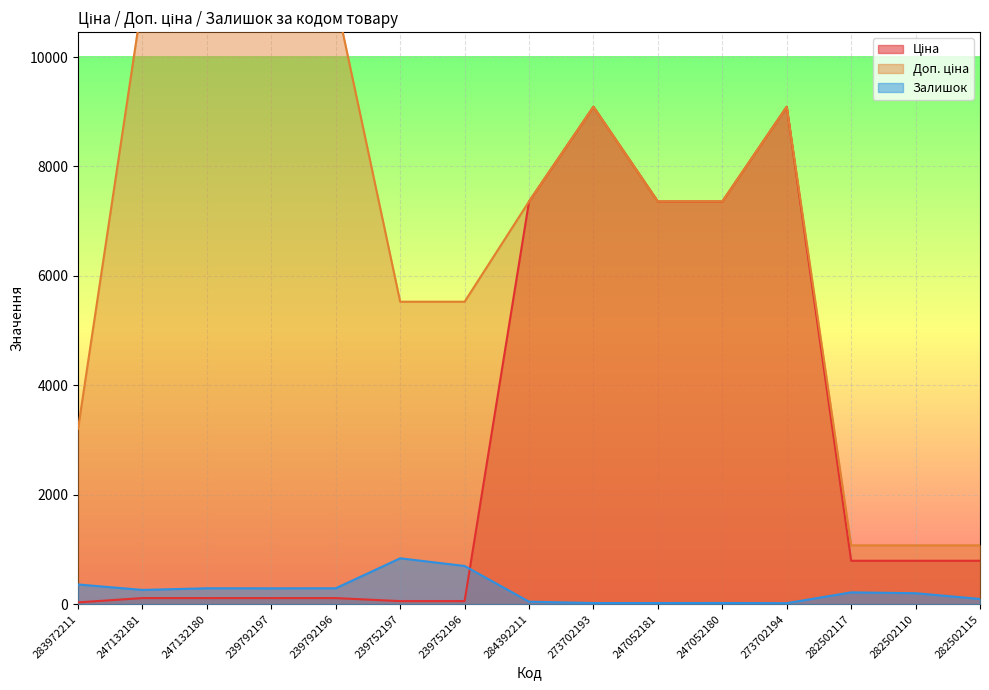

The value of Ціна at 282502110 is 307.1. True or false?

False